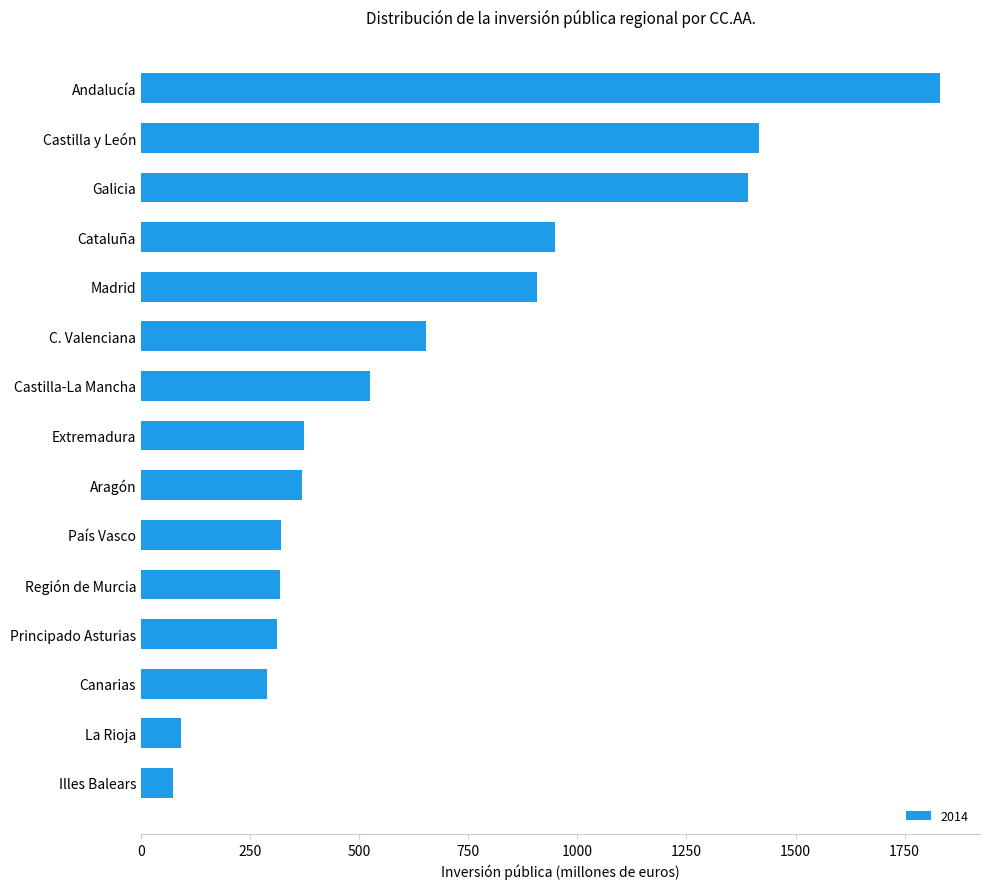

What is the minimum value shown in the chart?

74.3